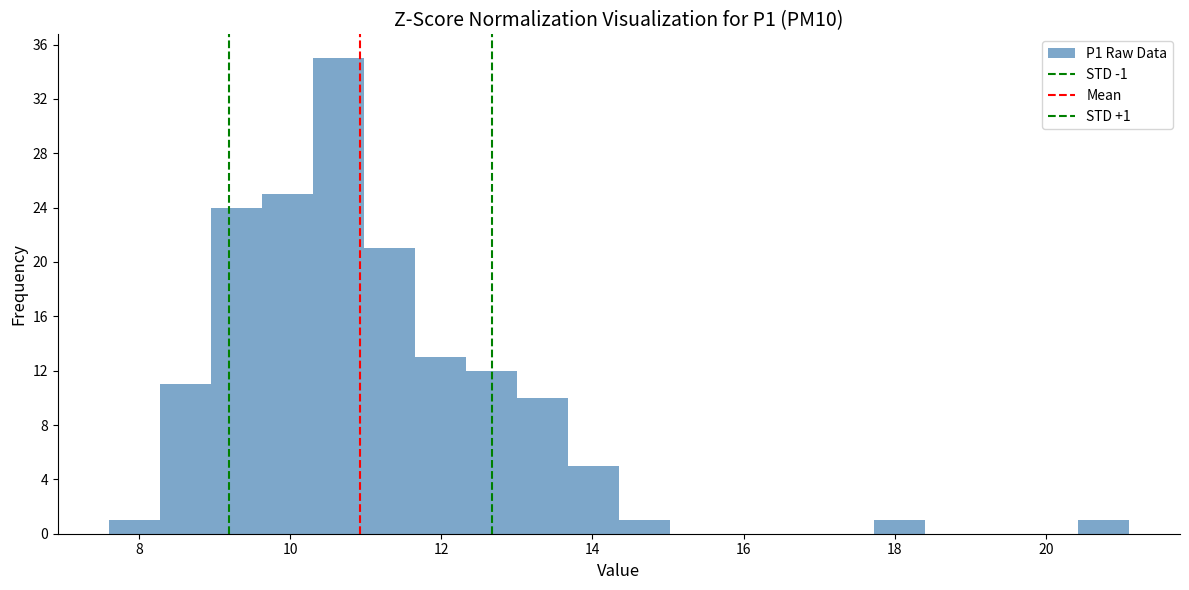

Around what value on the x-axis is the tallest bar? Give the approximate position of its centre, as read against the axis.

10.6